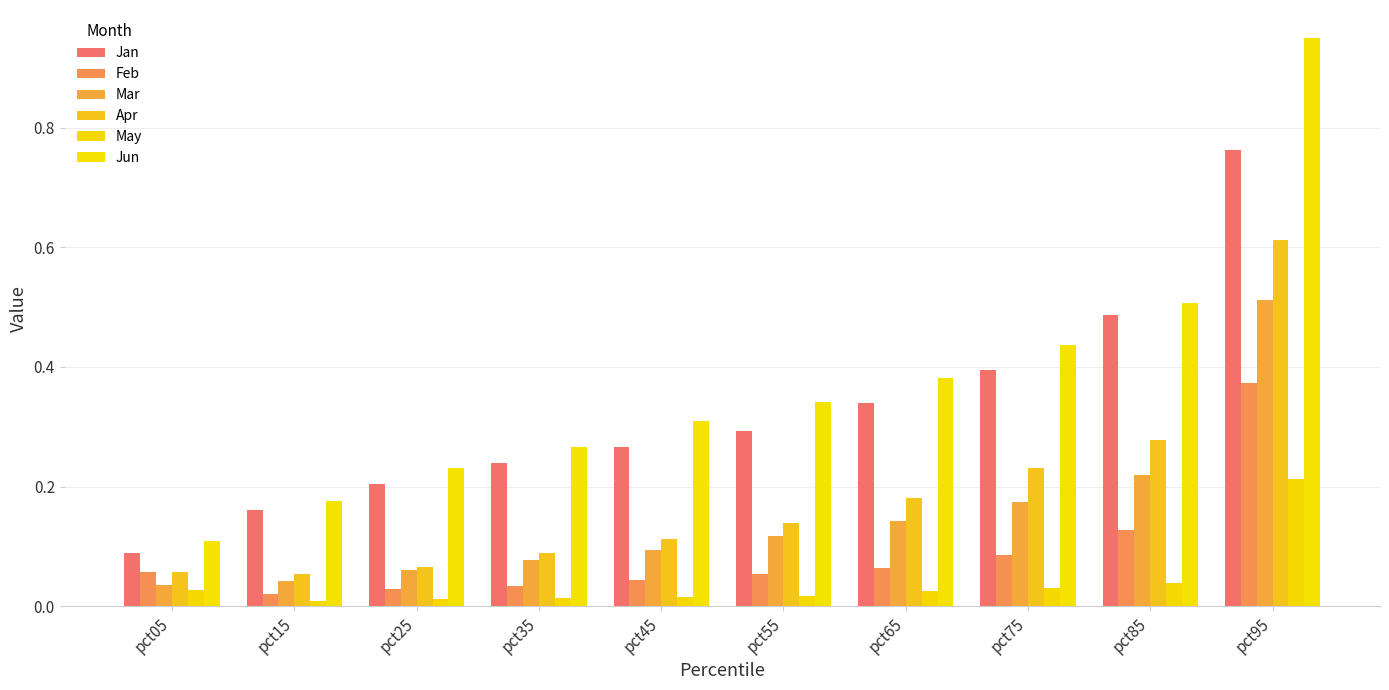

Rank the series at pct35 from highest to lowest value.

Jun, Jan, Apr, Mar, Feb, May